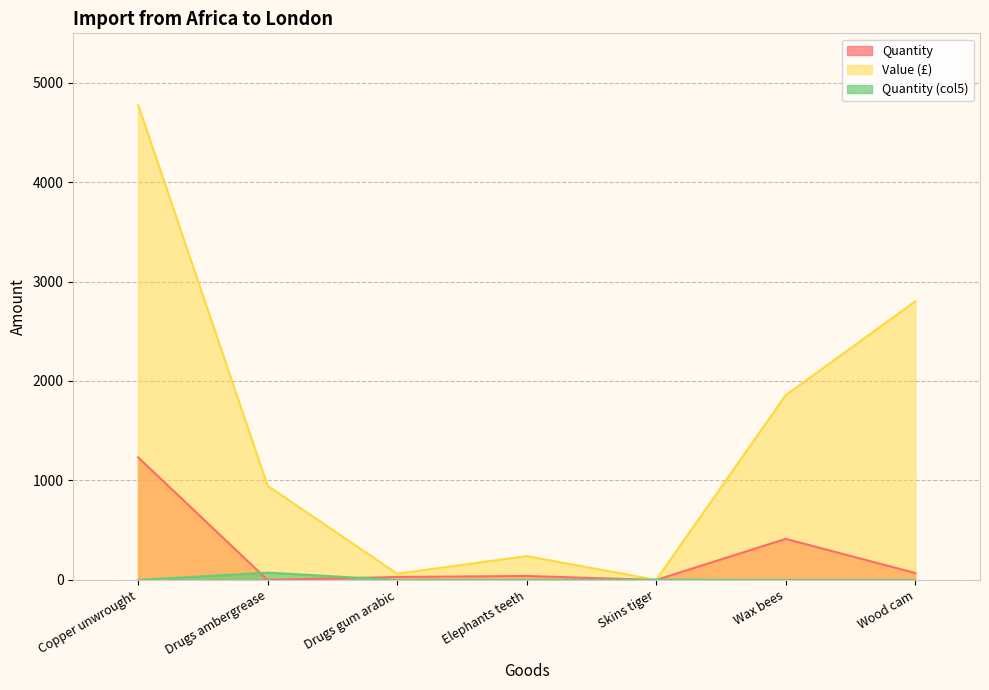

How many values in the Quantity series are below 40?

3